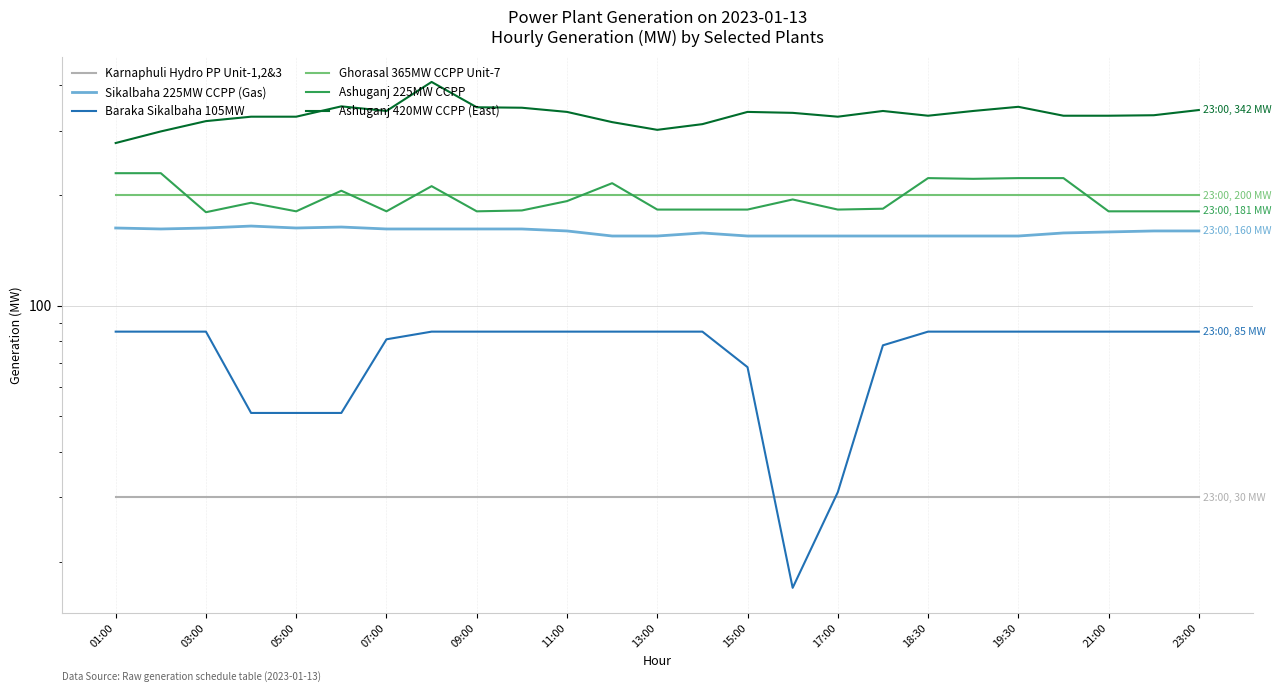

What is the difference between the maximum and minimum values in the Ashuganj 225MW CCPP series?

50